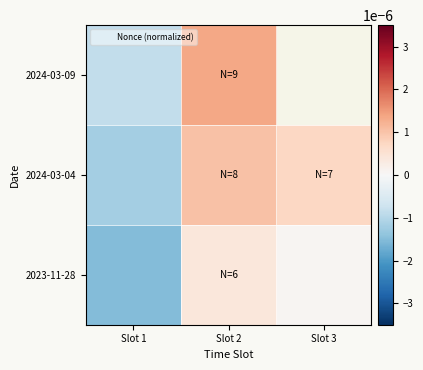

How many series are shown in this chart?

3